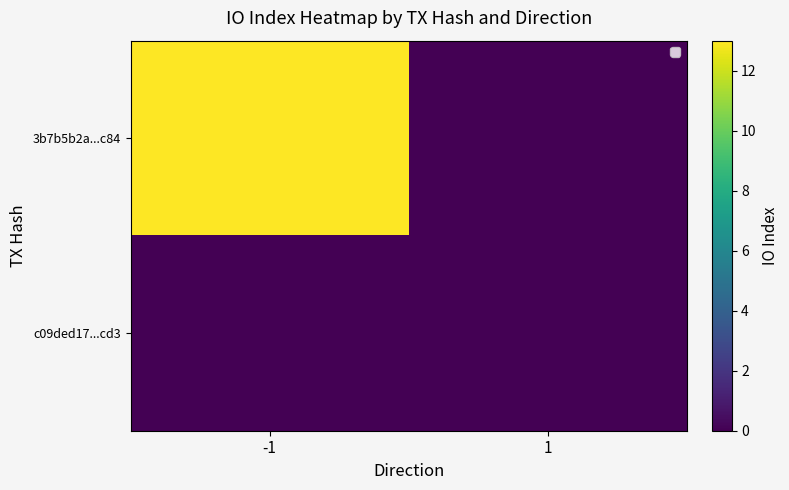

What is the difference between the maximum and minimum values in the 3b7b5b2a...c84 series?

13